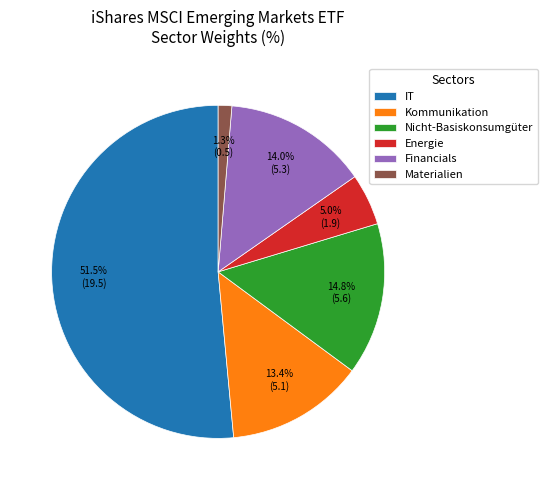

To the nearest percent, what is the average slice percentage?

17%